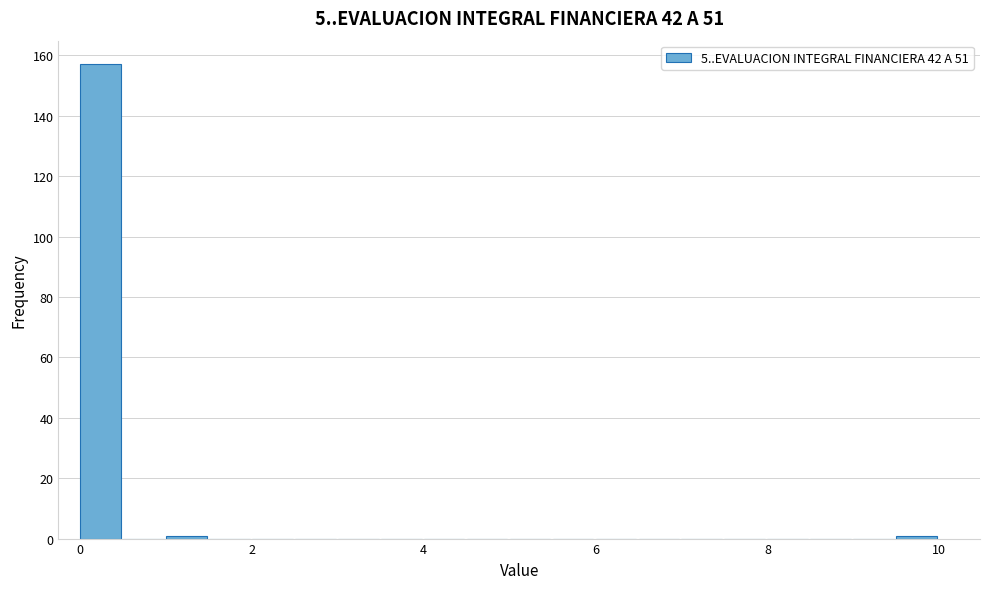

Read against the x-axis, roughly where is the centre of the tallest bar?

0.2